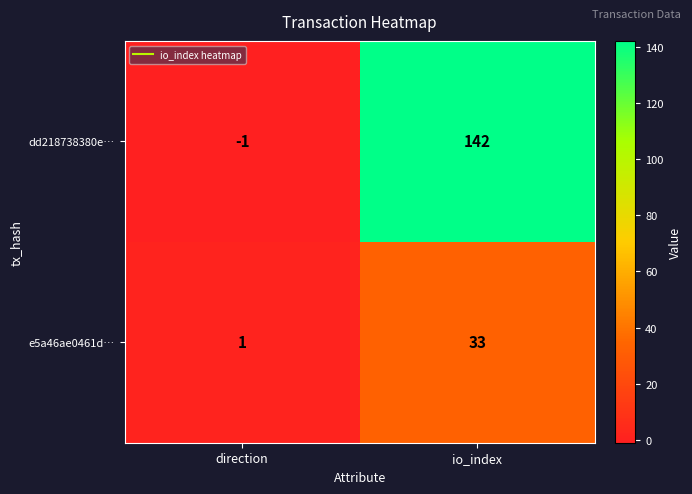

Between direction and io_index, which series saw the biggest shift?

dd218738380e…